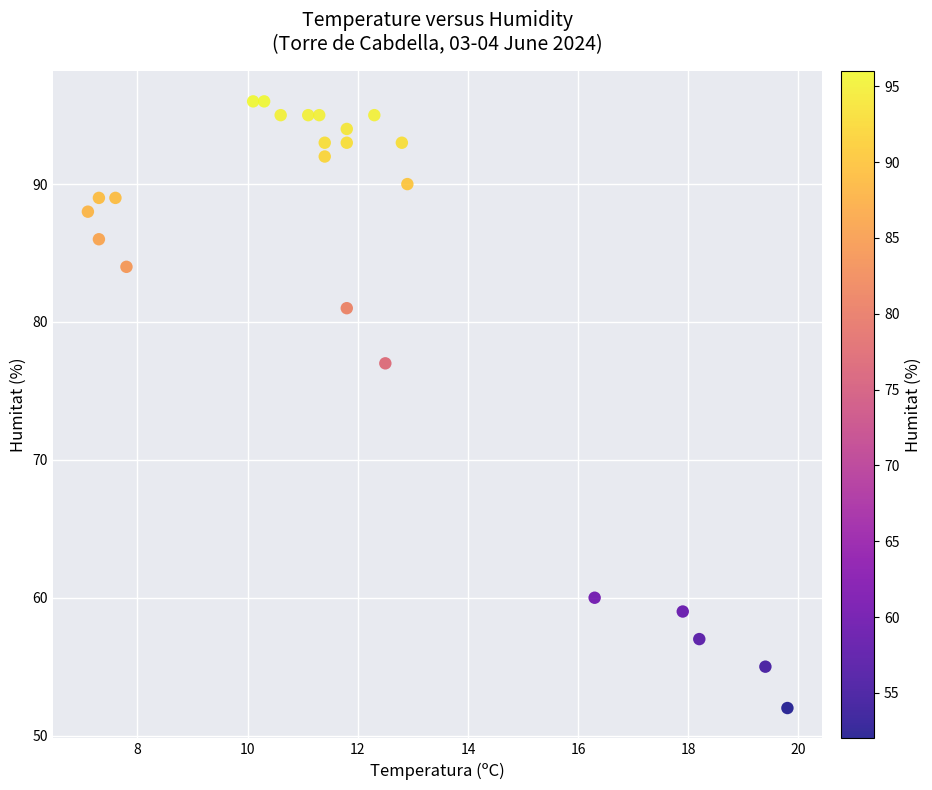

What is the range of Y values (max minus min)?

44